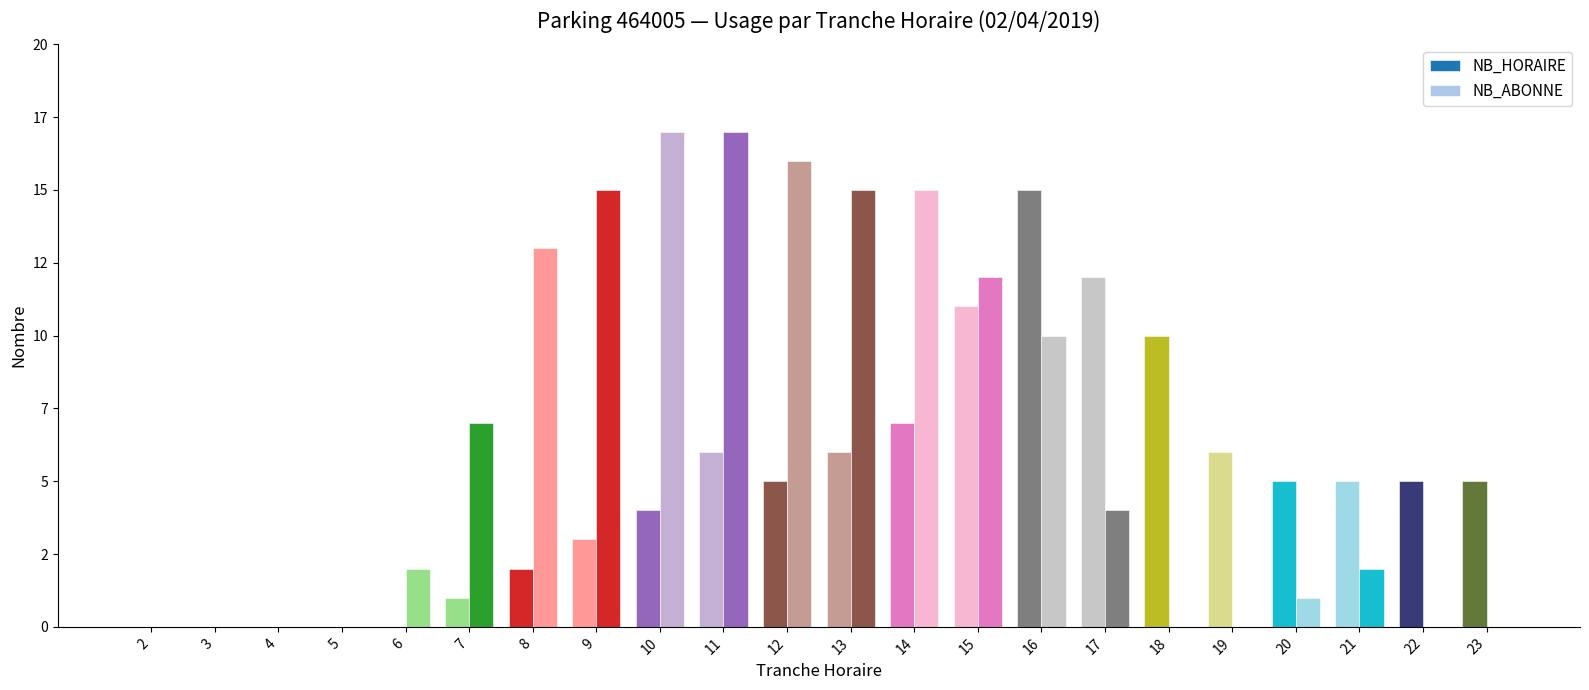

At which label does NB_ABONNE first exceed 4?

7